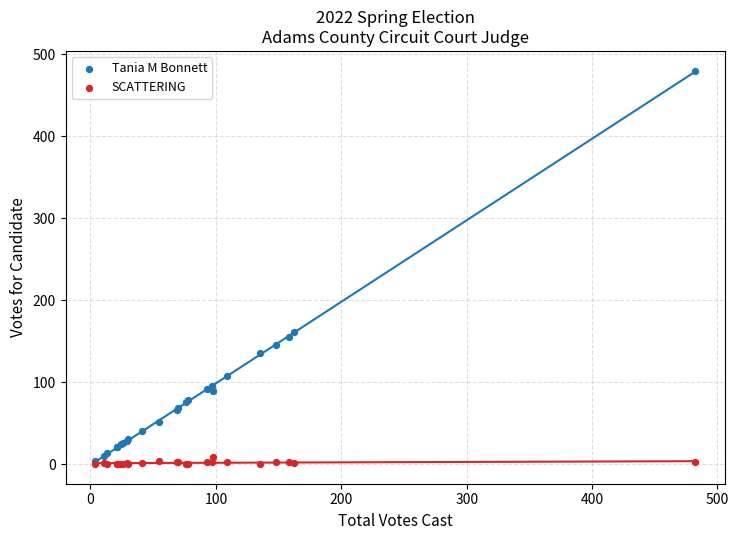

In the Tania M Bonnett series, what Y value is closest to 242?

161